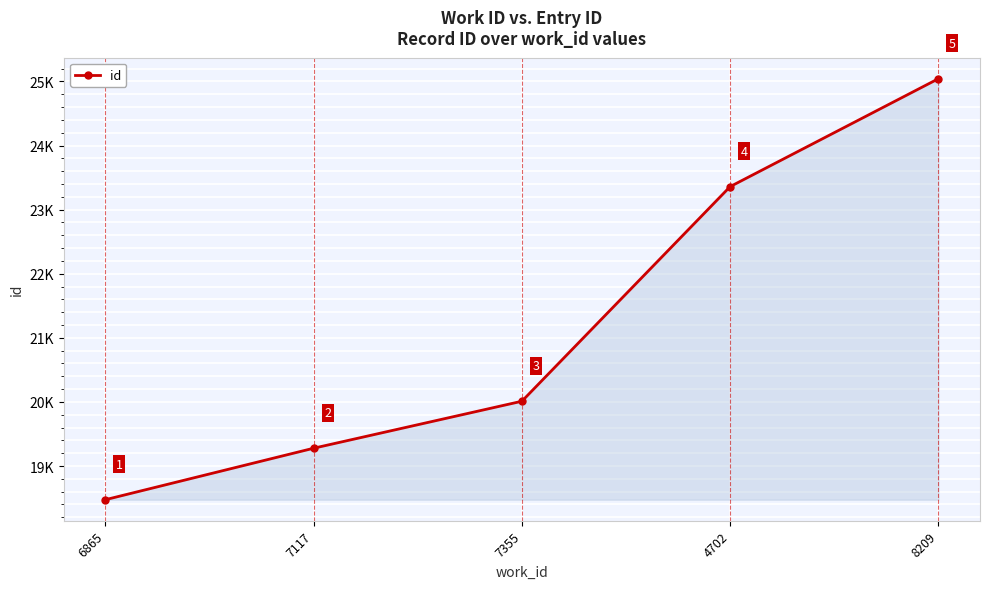

Does the chart have visible grid lines?

Yes